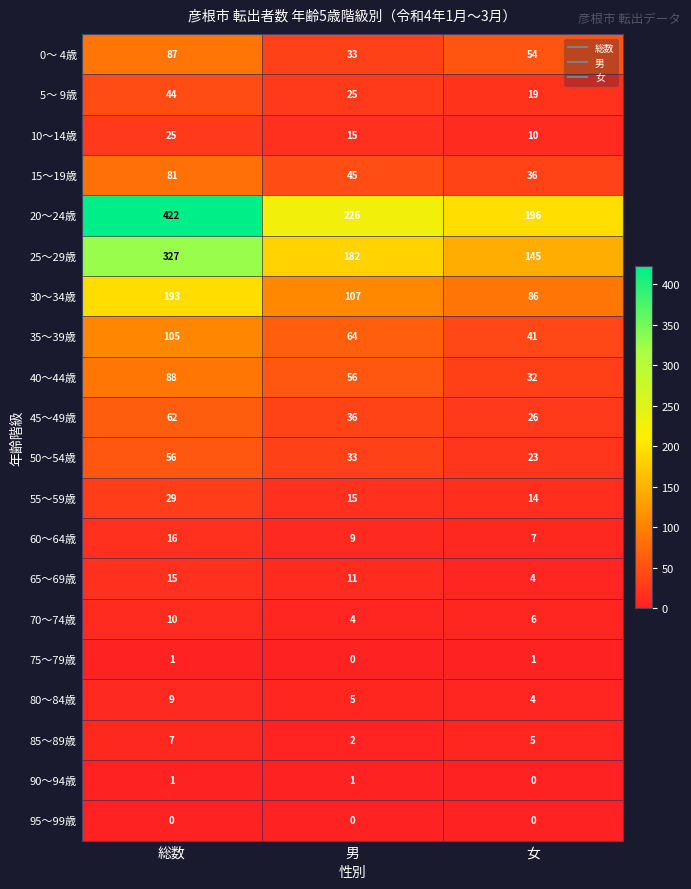

Count the 10～14歳 values in the range 10 to 25.

3